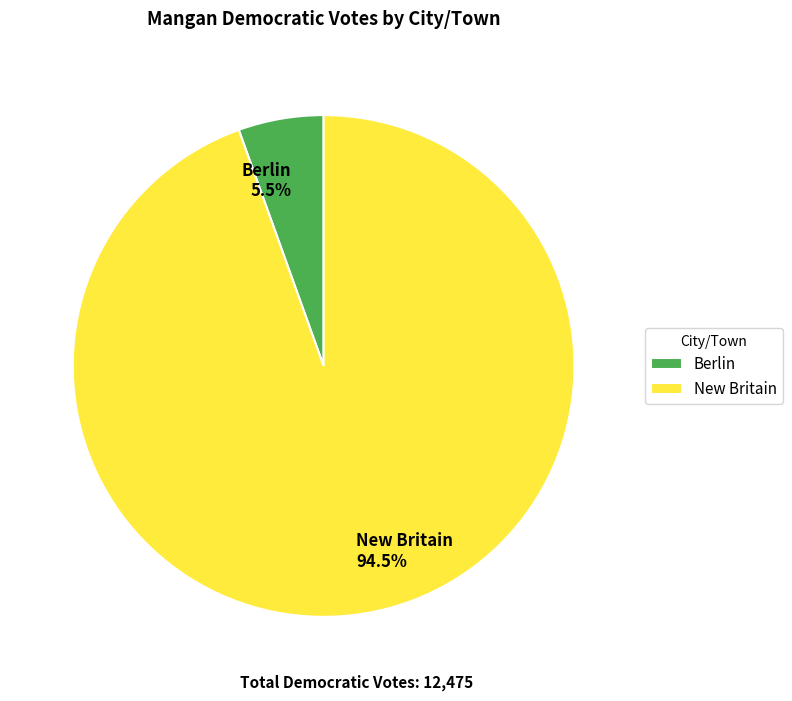

True or false: New Britain accounts for 99% of the total.

False